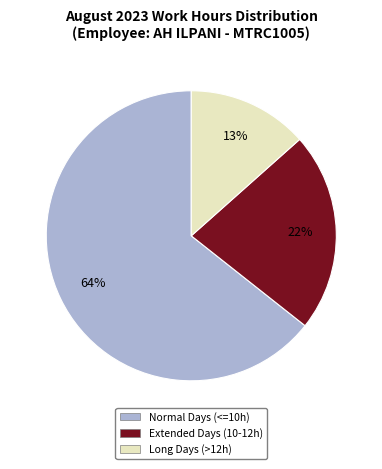

Is there a majority slice in this chart?

Yes